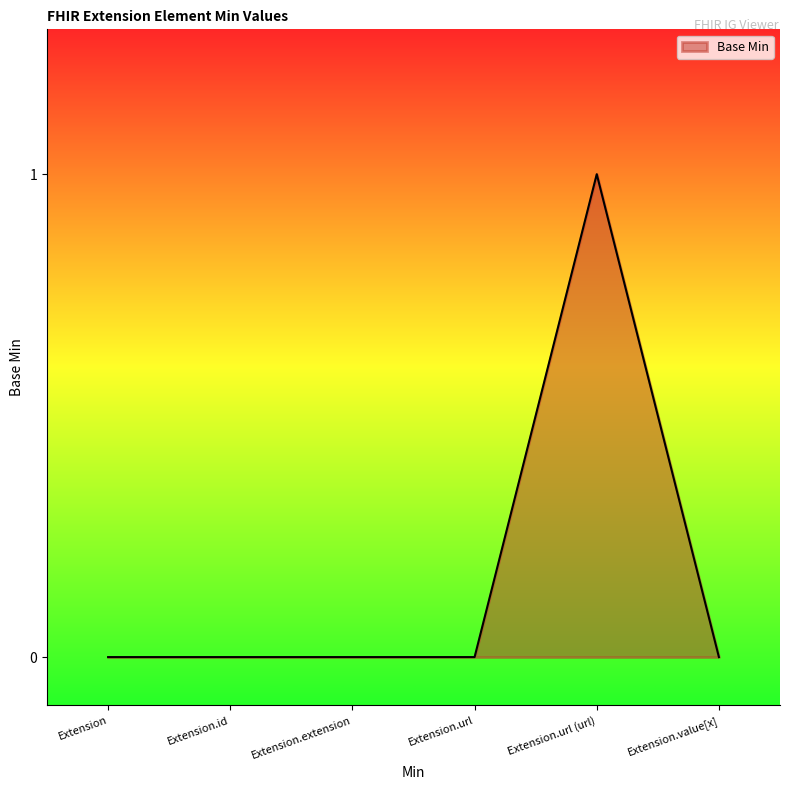

What position from the left is Extension?

1